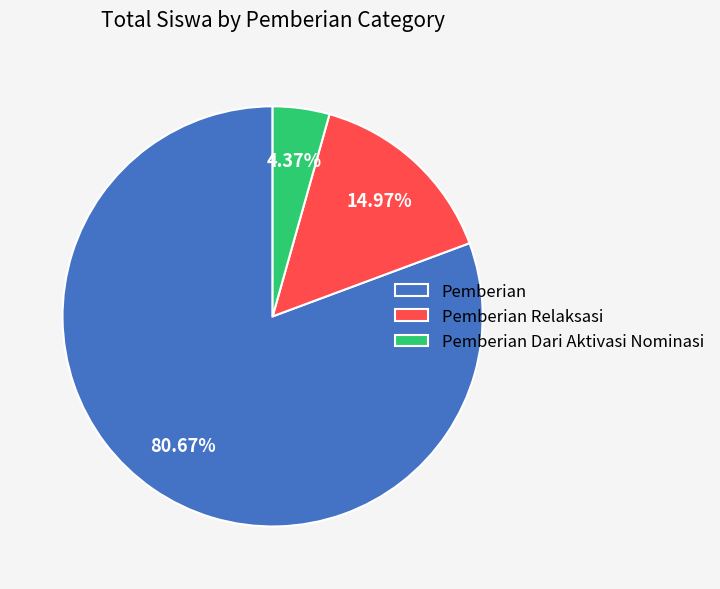

Combined, do Pemberian and Pemberian Relaksasi account for over 50%?

Yes